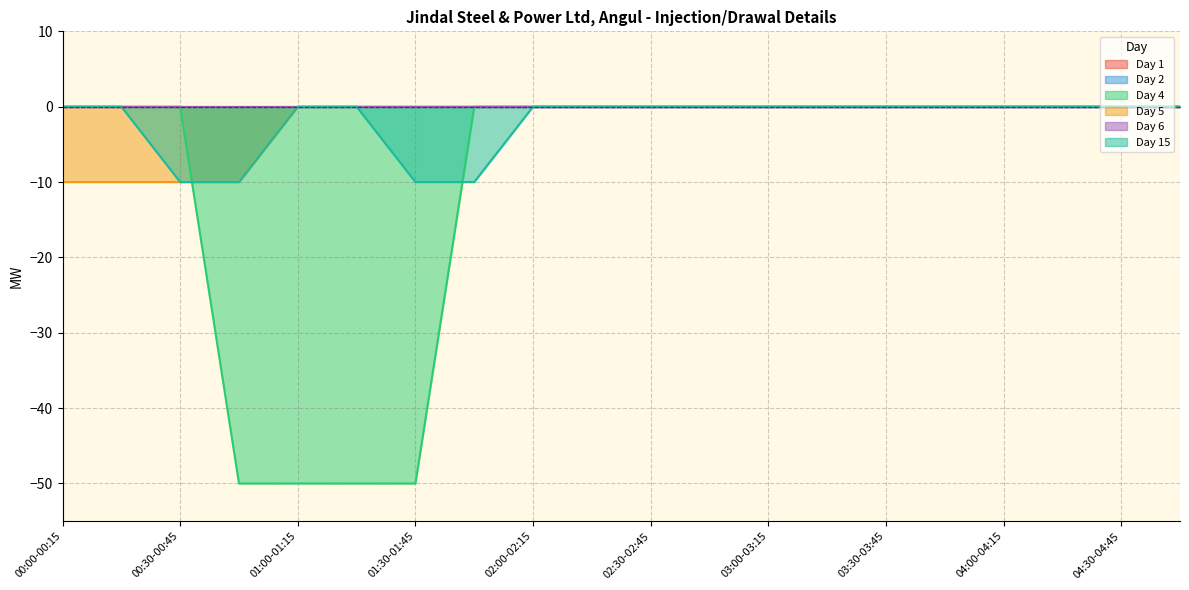

True or false: Day 15 has more than 0 points higher than both neighbors.

False